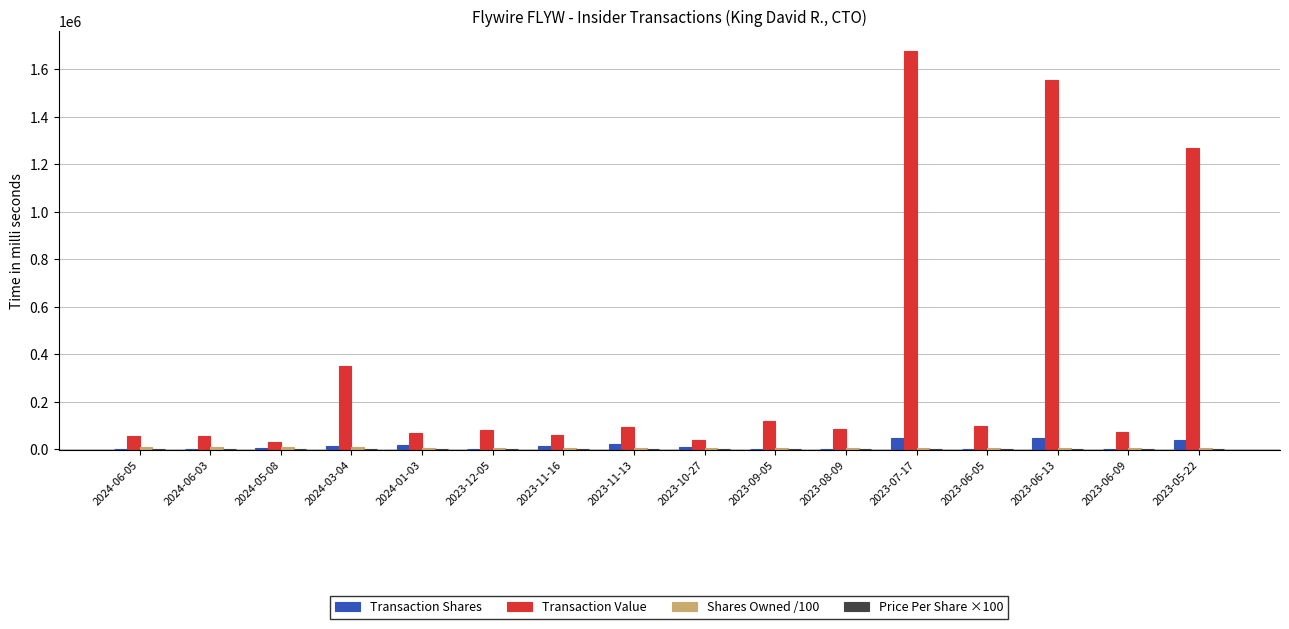

Which label corresponds to the largest value in the chart?

2023-07-17